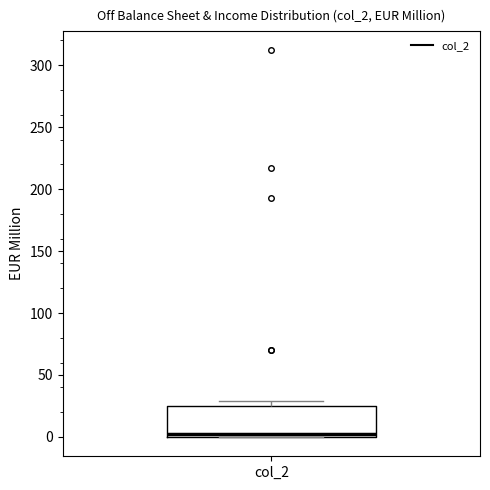

Read this box plot against the y-axis: the position of the median line, the range covered by the box, and the ends of both whiskers. The values are not printed on the chart, so give them approximately, as read against the axis.

median 0 (just above the box's lower edge), box 0 to 25, whiskers 0 to 30